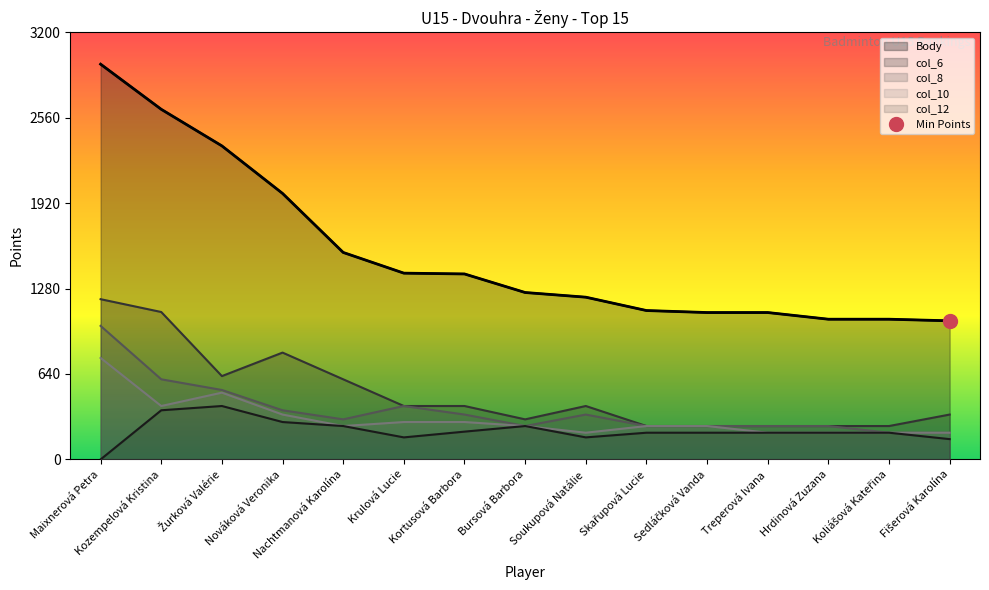

Reading right to left, what are all the values shown in this chart?

Body: 1038	1050	1050	1100	1100	1115	1215	1250	1389	1395	1550	1992	2348	2622	2960
col_6: 336	250	250	250	250	250	400	300	400	400	600	800	624	1104	1200
col_8: 200	200	250	250	250	250	336	250	336	400	300	368	520	600	1000
col_10: 200	200	200	200	250	250	200	250	280	280	250	336	500	400	760
col_12: 152	200	200	200	200	200	165	250	208	165	250	280	400	368	0